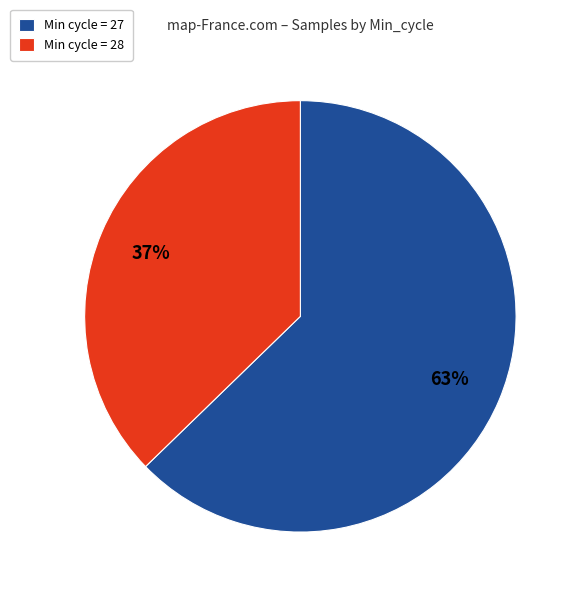

What is the ratio of the value at Min cycle = 28 to the value at Min cycle = 27?

0.6